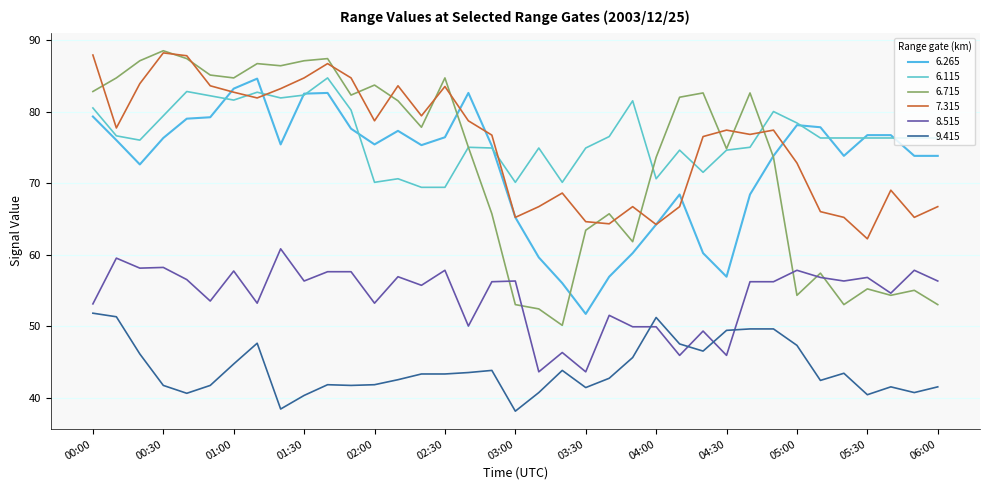

Does the chart display data point markers on the line(s)?

No